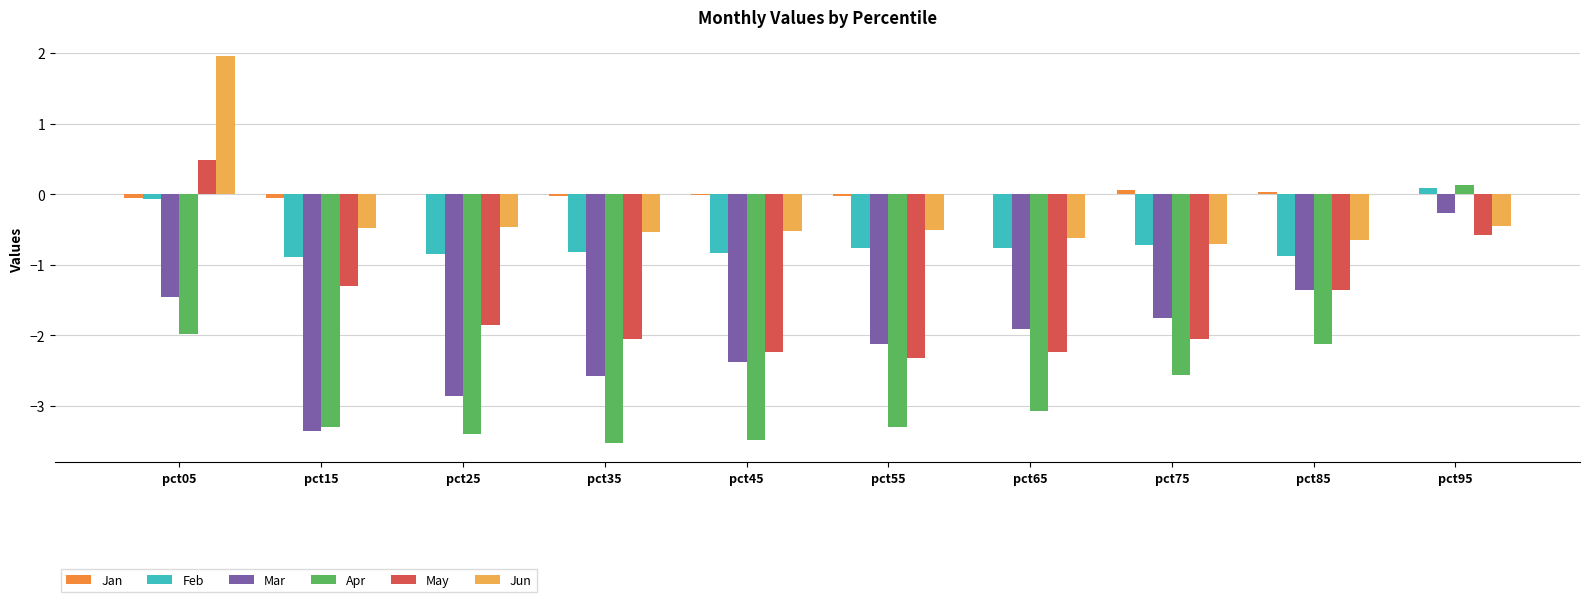

What is the sum of all Jun values?

-3.0